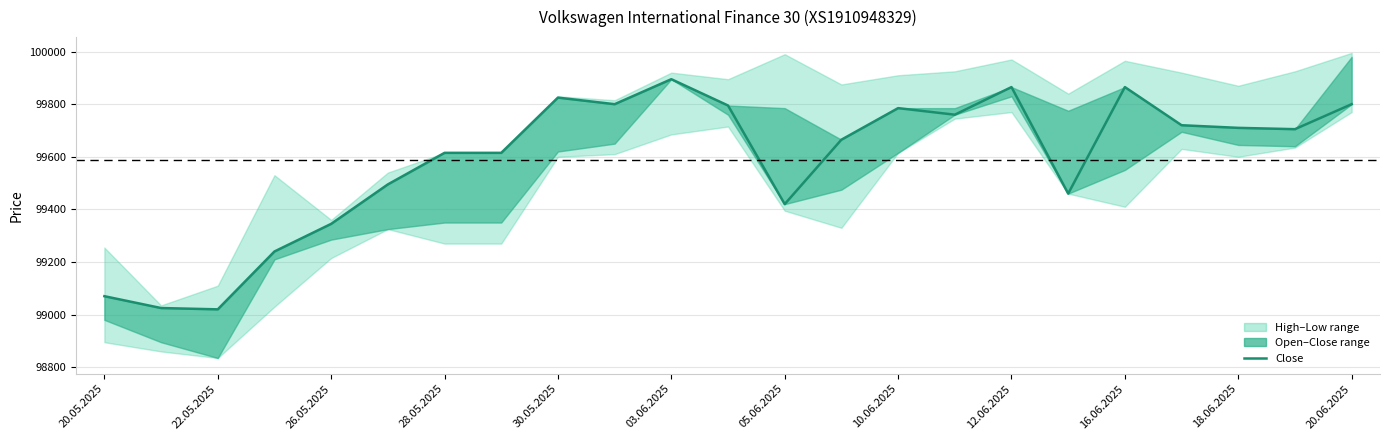

Count the number of categories in the chart.

23